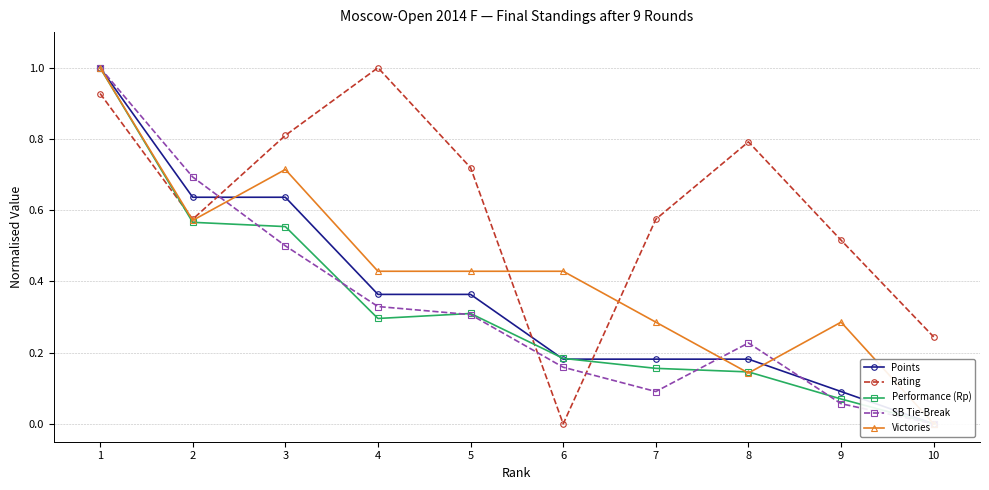

How many data points in Performance (Rp) are above 0?

9